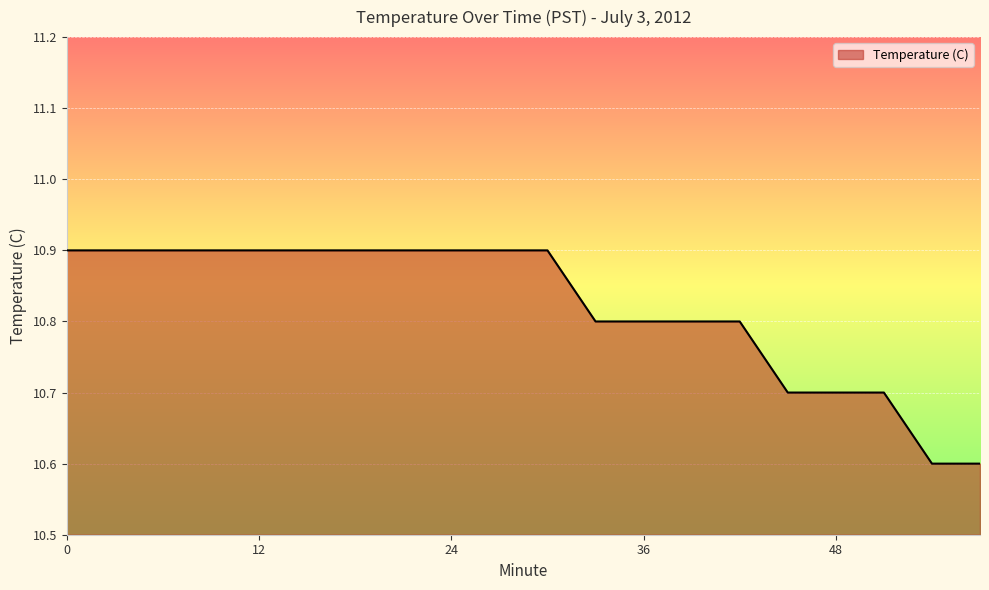

What is the minimum value shown in the chart?

10.6